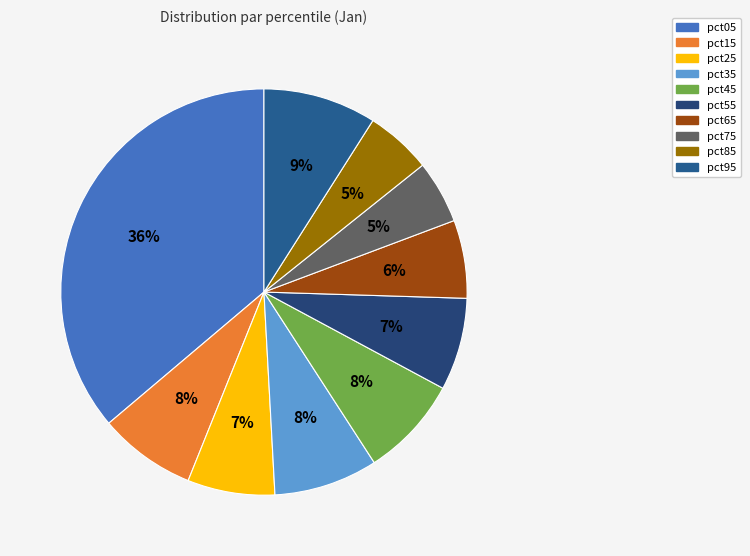

What percentage do pct95 and pct25 together represent?

16.0%